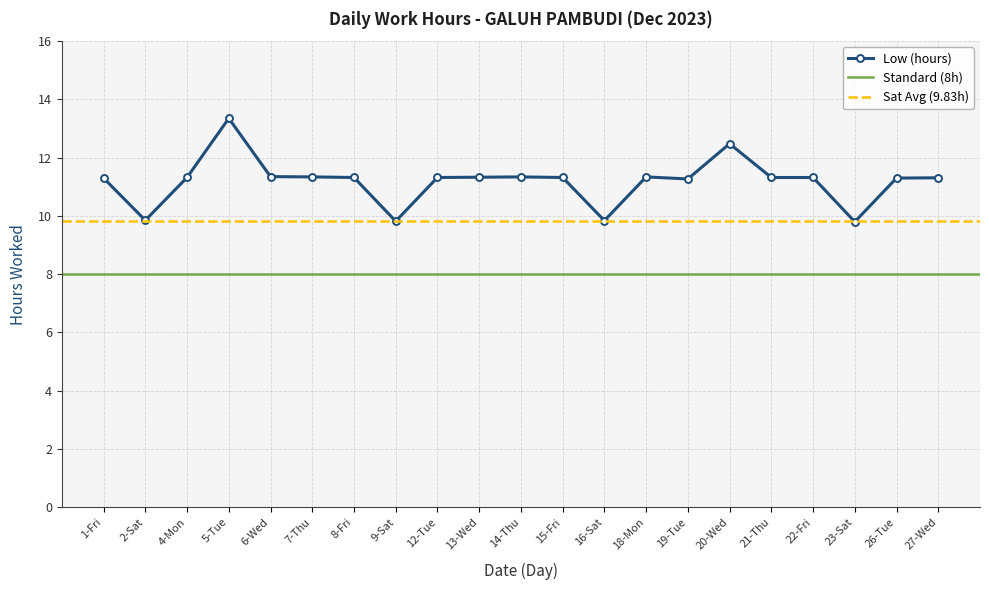

What is the label of the 9th point from the right?

16-Sat